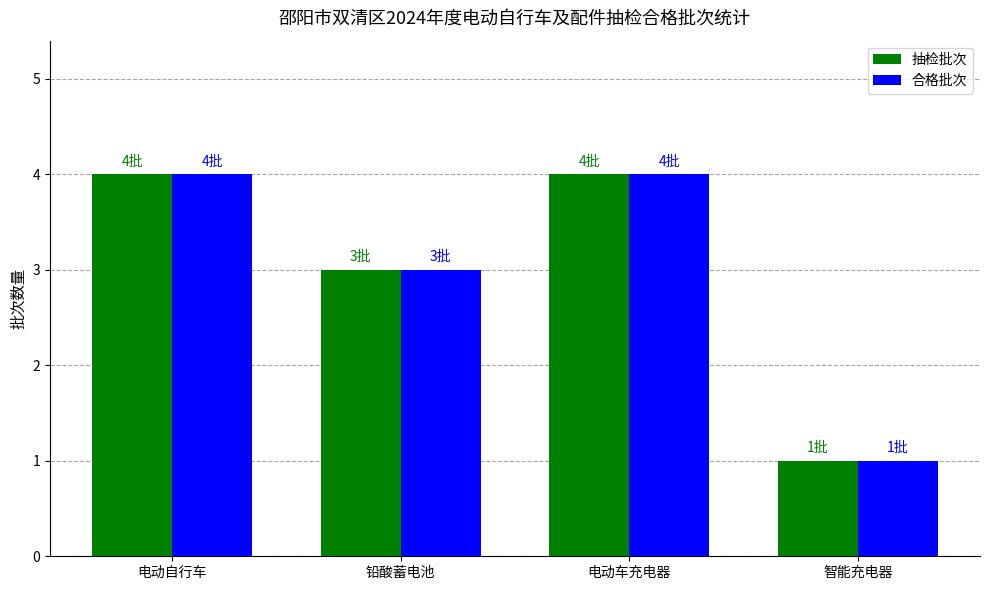

What is the sum of the 合格批次 values at 电动自行车 and 铅酸蓄电池?

7